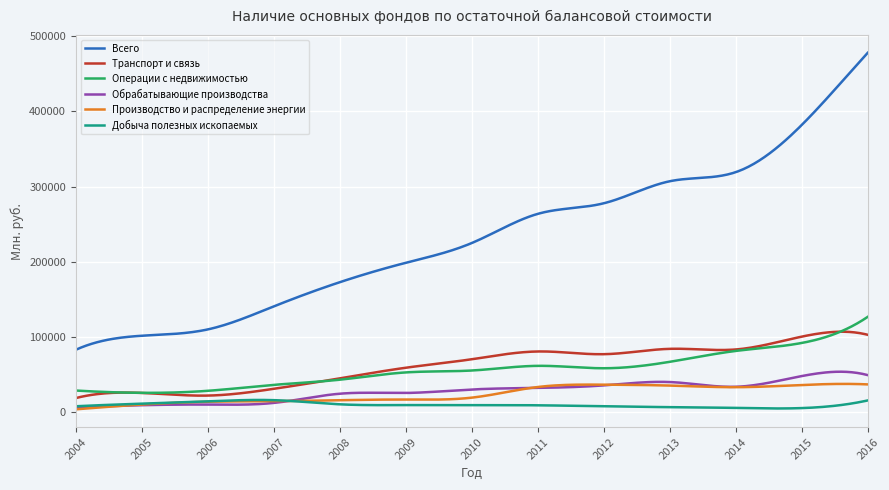

True or false: Обрабатывающие производства and Всего cross at least once.

False